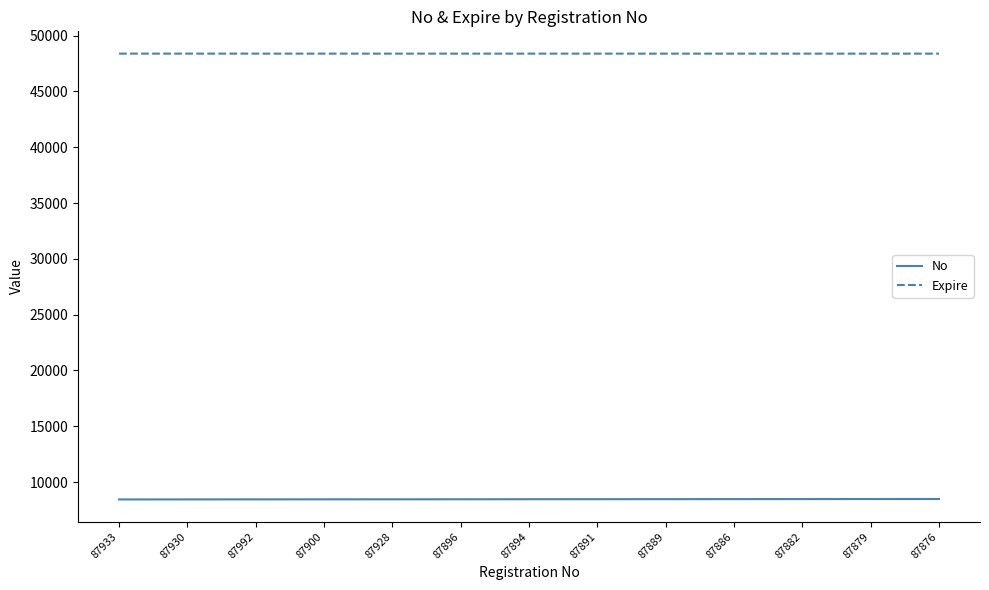

Which series has the largest total across all categories?

Expire